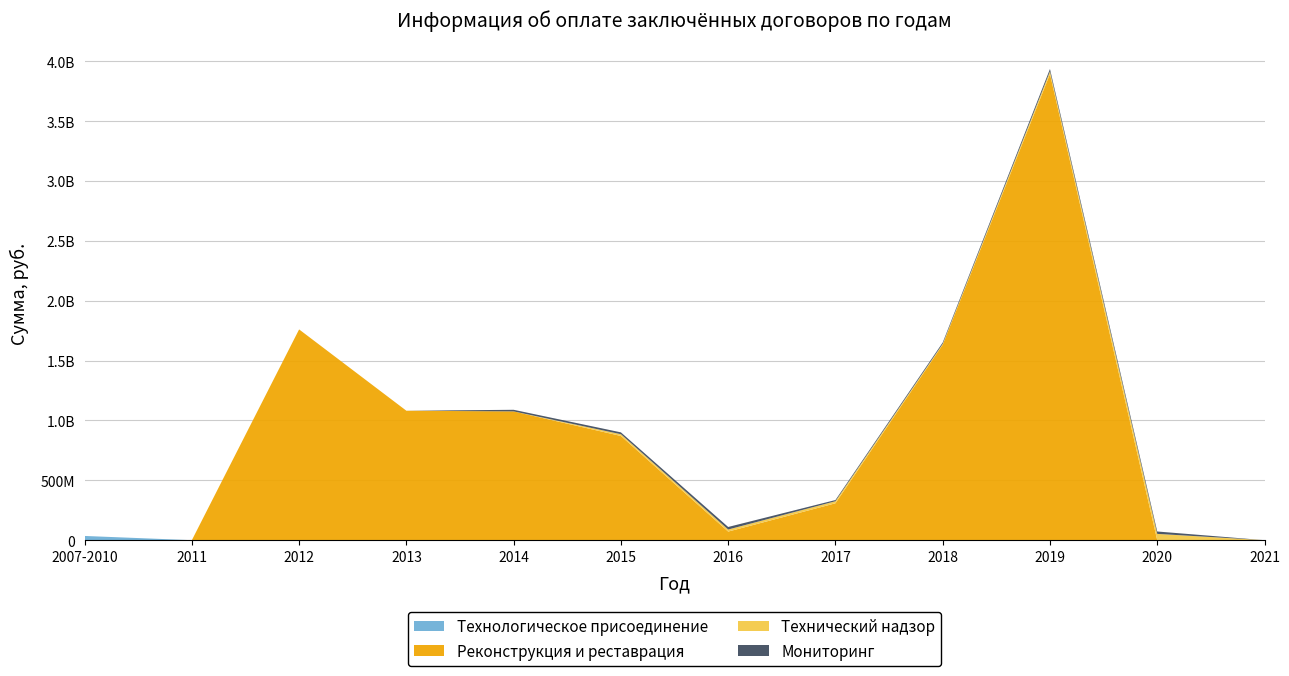

Reading right to left, extract all data points from this chart.

Технологическое присоединение: 2021=0.0	2020=0.0	2019=0.0	2018=0.0	2017=0.0	2016=0.0	2015=0.0	2014=0.0	2013=0.0	2012=0.0	2011=0.0	2007-2010=35321960.7
Реконструкция и реставрация: 2021=0.0	2020=0.0	2019=3894055790.7	2018=1632944976.8	2017=308257881.2	2016=71927364.6	2015=870625291.7	2014=1075825427.5	2013=1081403855.6	2012=1760767725.5	2011=0.0	2007-2010=0.0
Технический надзор: 2021=0.0	2020=52544751.2	2019=21947939.2	2018=6753212.0	2017=17194657.6	2016=17194657.7	2015=14616408.7	2014=0.0	2013=0.0	2012=0.0	2011=0.0	2007-2010=0.0
Мониторинг: 2021=0.0	2020=20054035.0	2019=20382279.3	2018=11425173.0	2017=9846936.7	2016=21241447.3	2015=15428563.9	2014=13397537.7	2013=0.0	2012=0.0	2011=0.0	2007-2010=0.0